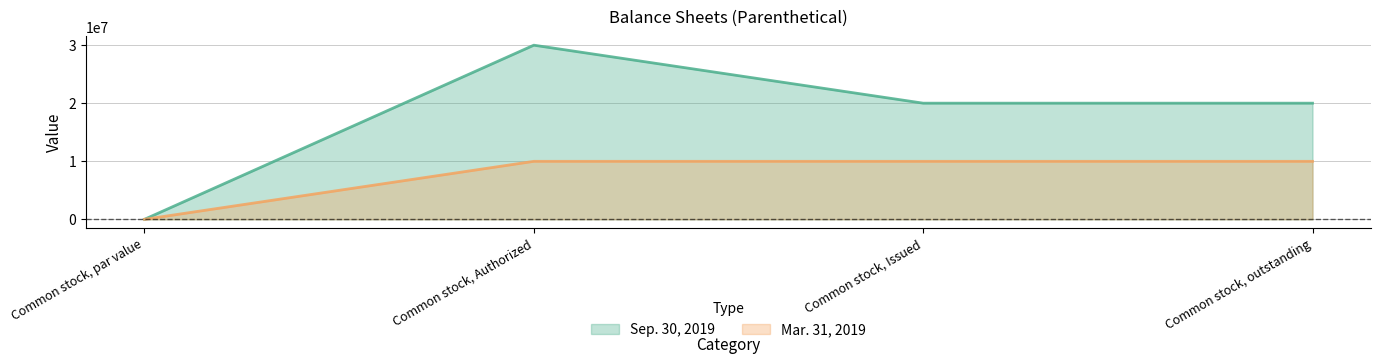

Reading left to right, what are all the values shown in this chart?

Sep. 30, 2019: 0.0	30000000.0	20010000.0	20010000.0
Mar. 31, 2019: 0.0	9990000.0	9990000.0	9990000.0